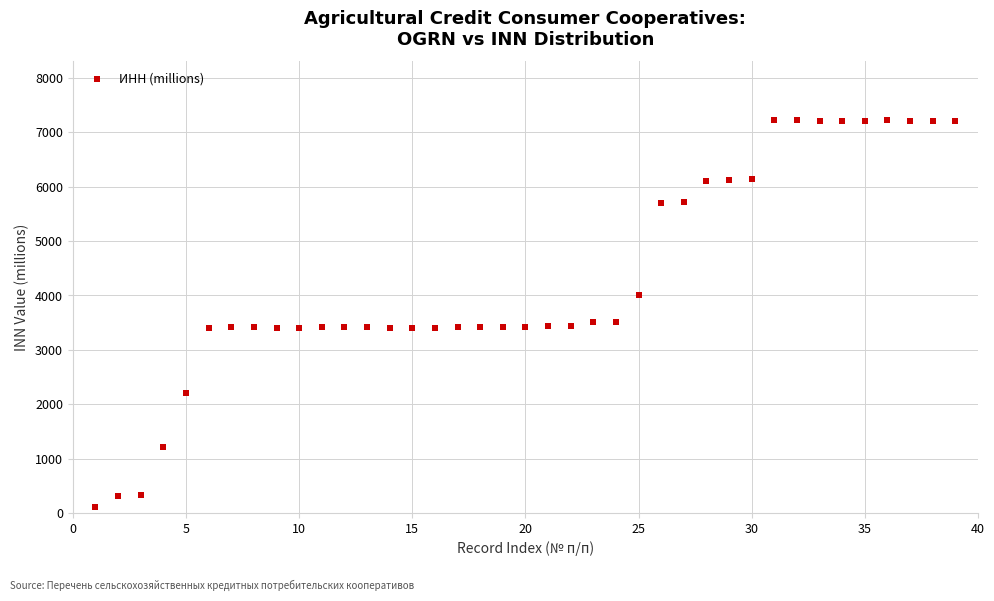

What is the range of Y values (max minus min)?

7118.0